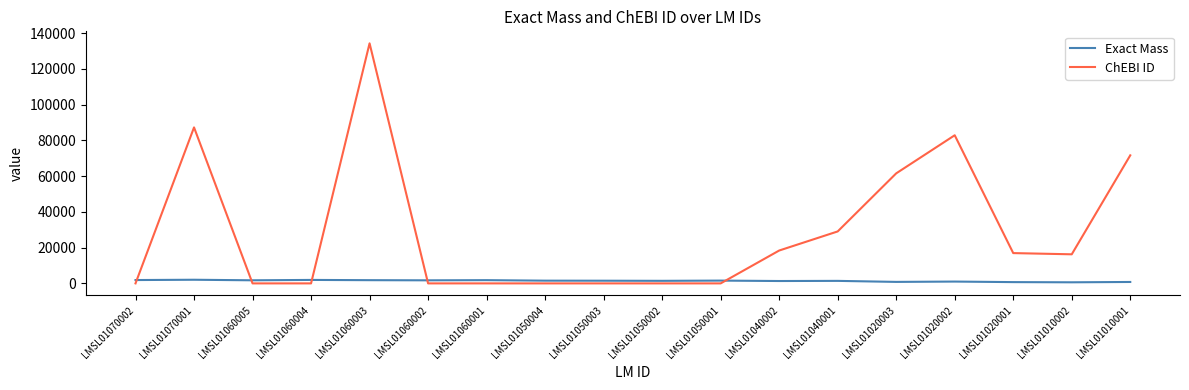

At which category is the sum across all series the highest?

LMSL01060003